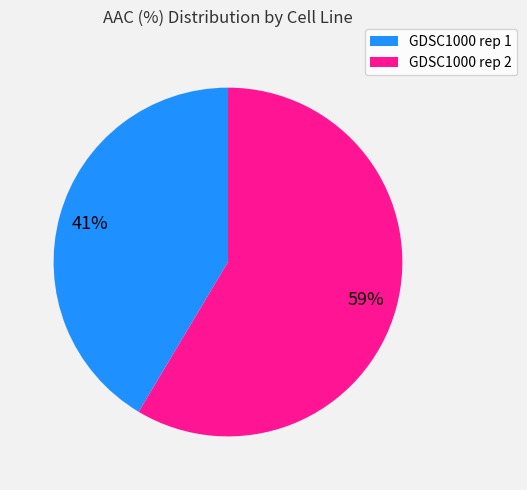

Approximately how many times larger is the value at GDSC1000 rep 2 compared to GDSC1000 rep 1?

1.4